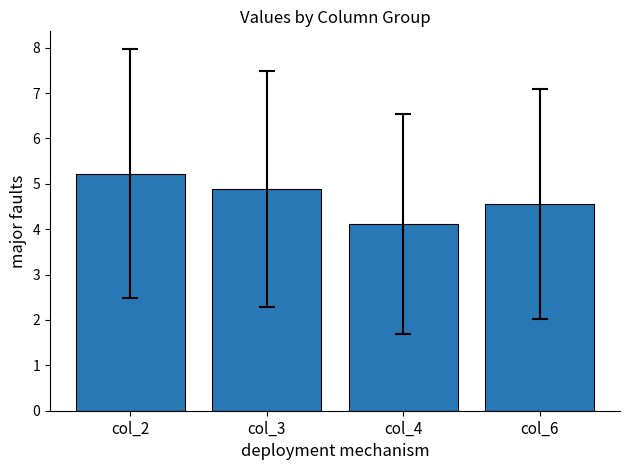

What is the average value?

4.7